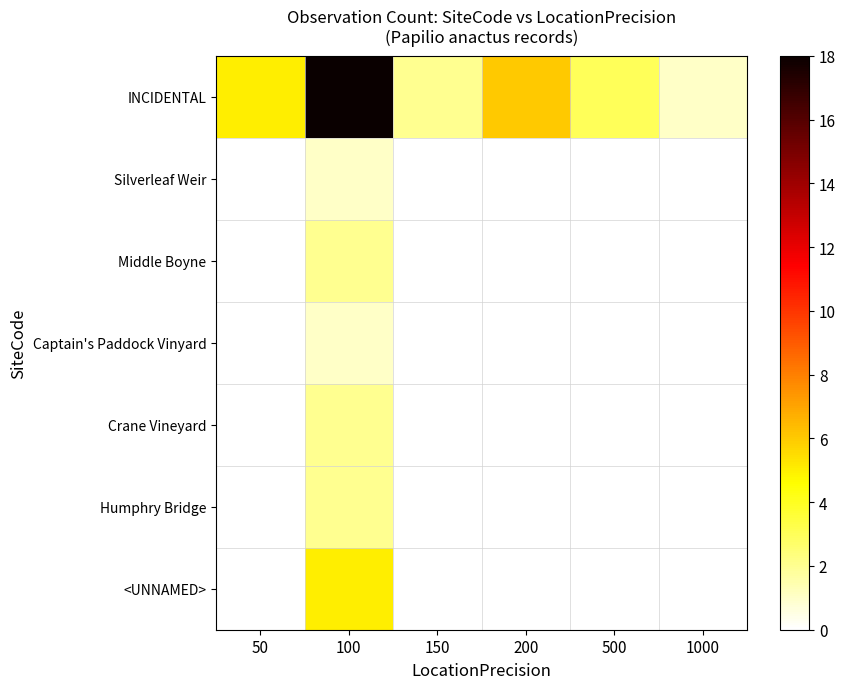

Which series has the widest spread of values?

INCIDENTAL